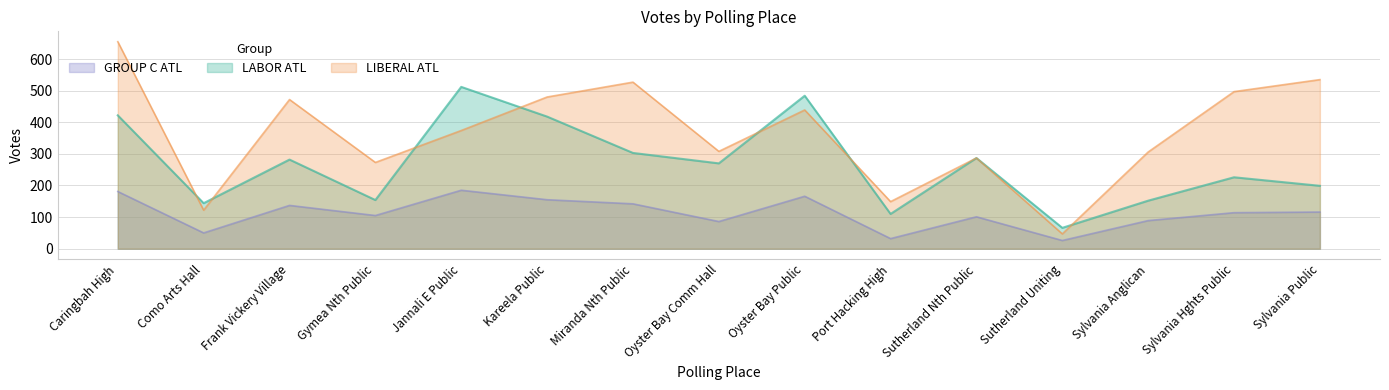

What is the highest value of the LIBERAL ATL series?

655